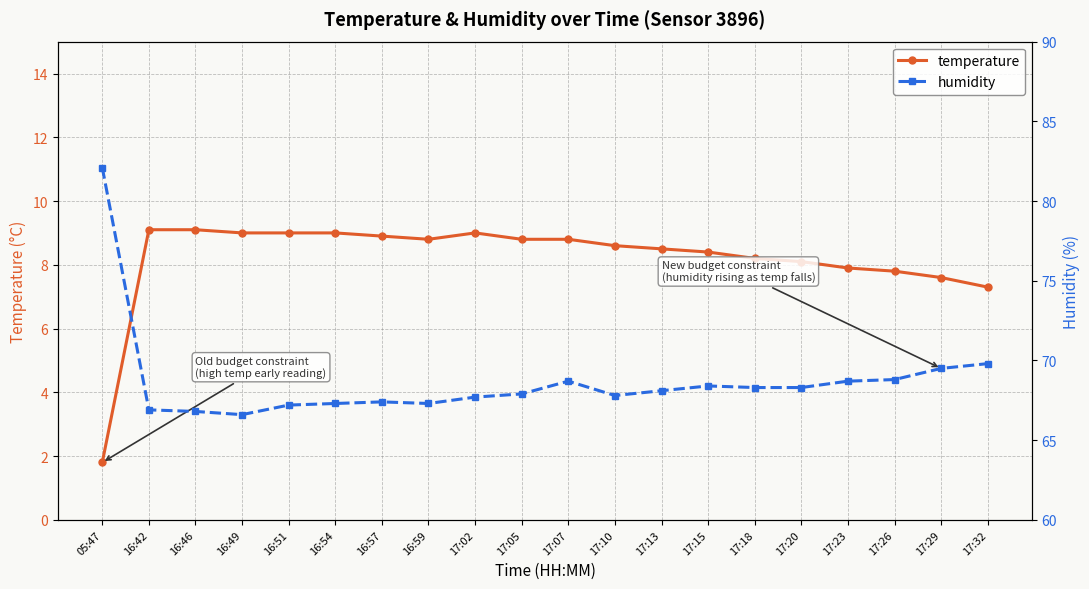

Rank the series at 17:13 from lowest to highest value.

temperature, humidity